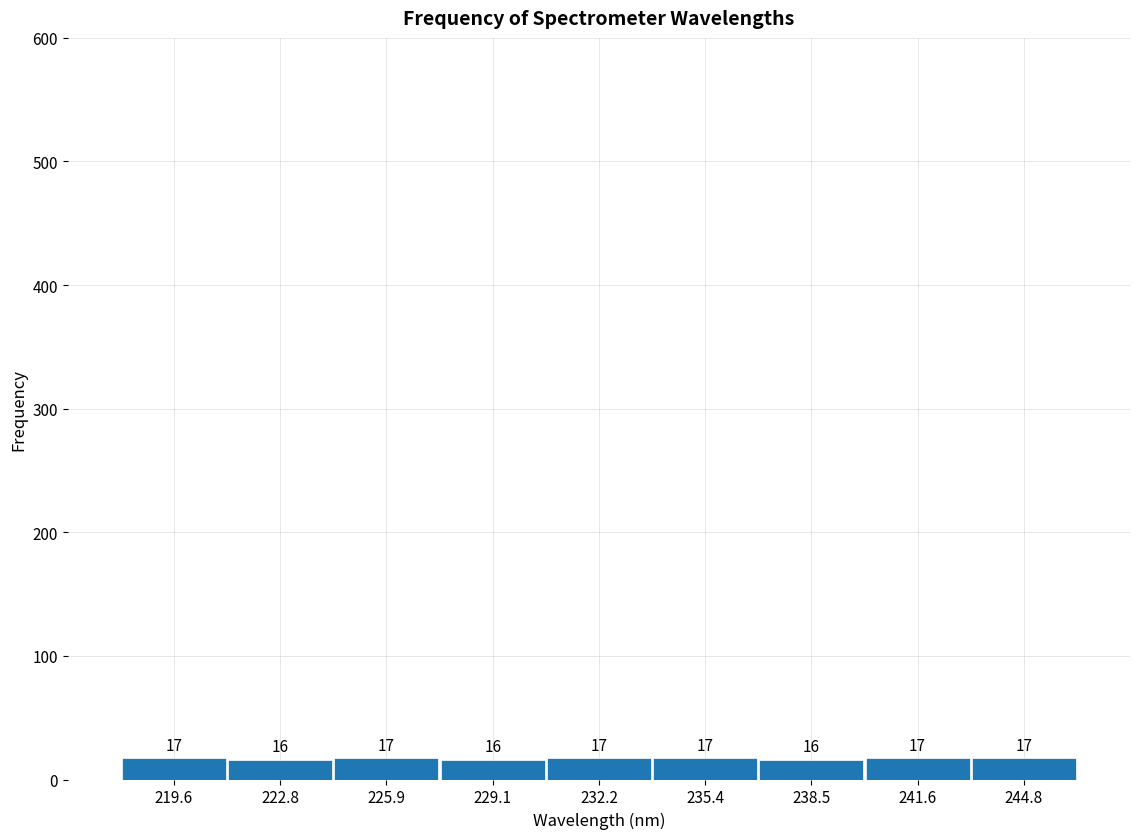

Reading left to right, list every bar in this chart as the range it spans on the x-axis followed by its height. The bar edges are not printed on the chart, so give them approximately, as read against the axis.

218.0 to 221.0: 17
221.0 to 224.5: 16
224.5 to 227.5: 17
227.5 to 230.5: 16
230.5 to 234.0: 17
234.0 to 237.0: 17
237.0 to 240.0: 16
240.0 to 243.0: 17
243.0 to 246.5: 17